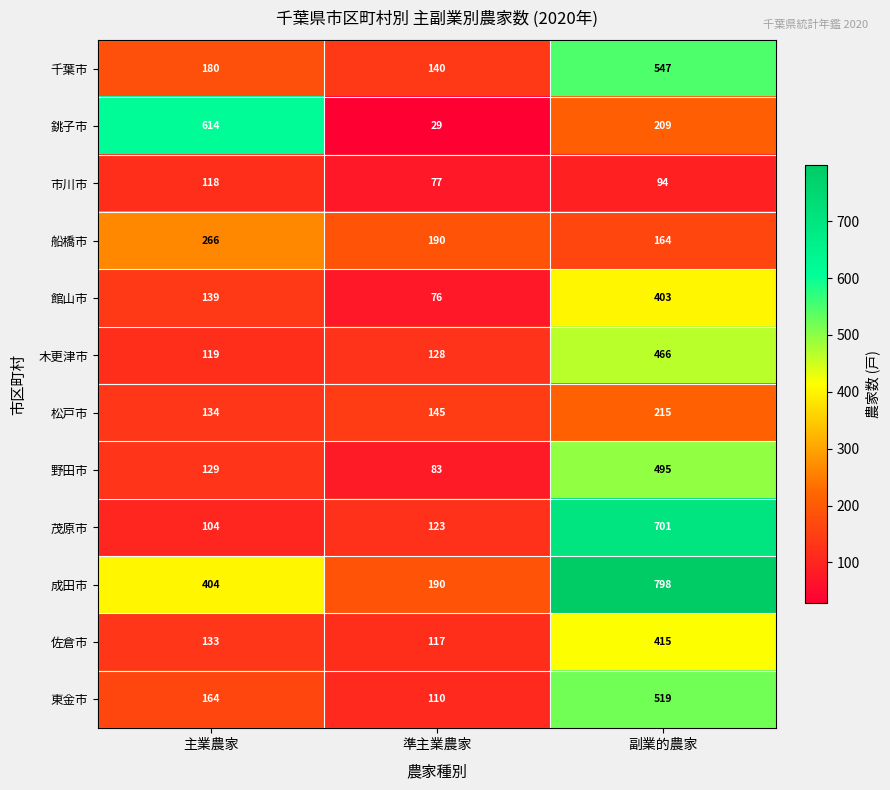

What is the smallest value displayed?

29